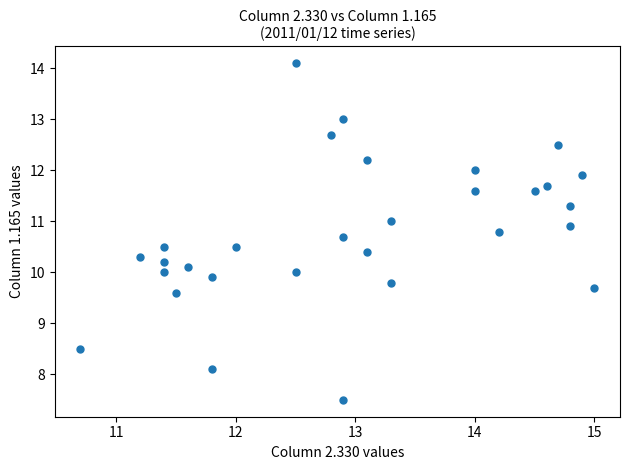

What is the range of Y values (max minus min)?

6.6